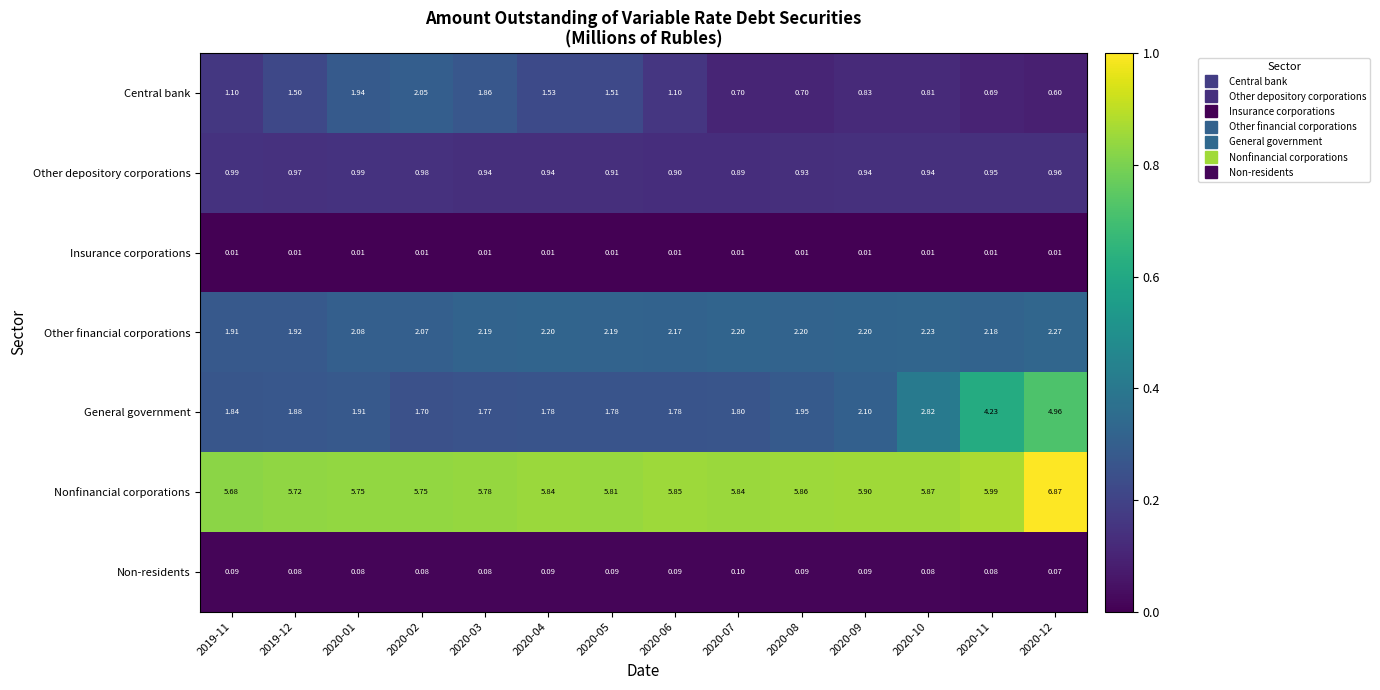

What is the total value across all series at 2020-11?

14.1